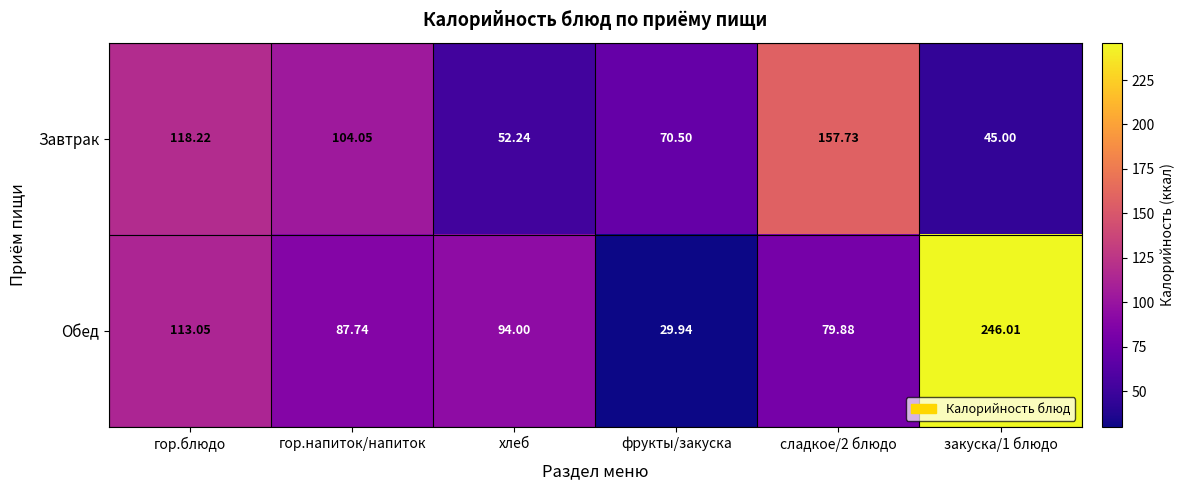

At how many categories does at least one series exceed 200?

1